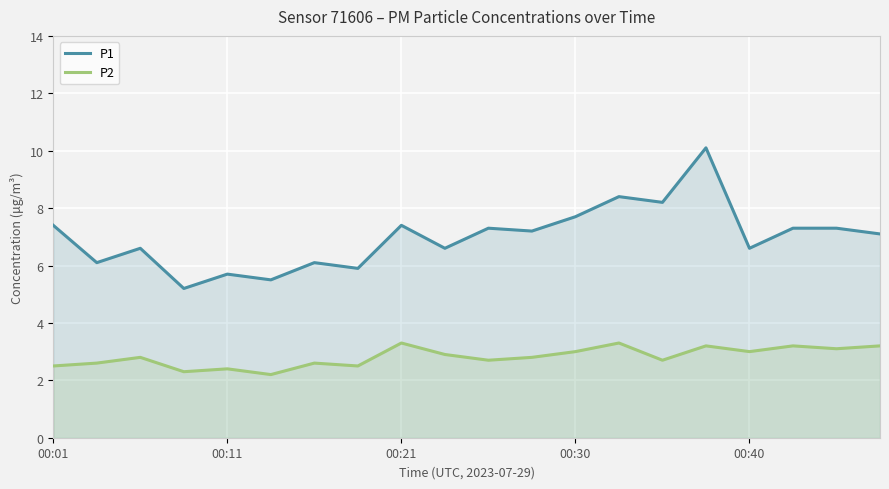

What is the difference between the second highest and second lowest values in the P1 series?

2.9